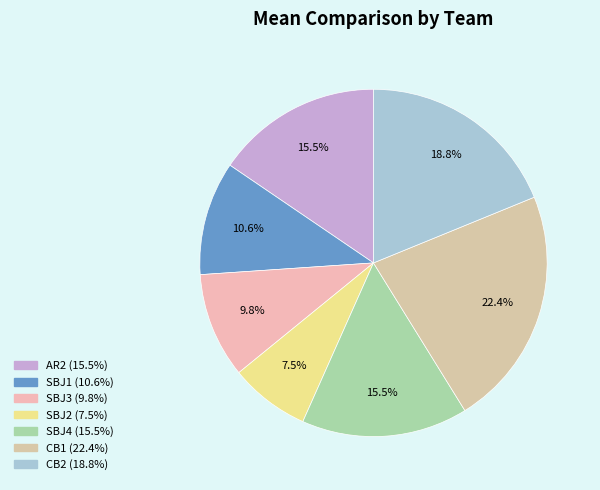

Count the number of slices in the pie.

7